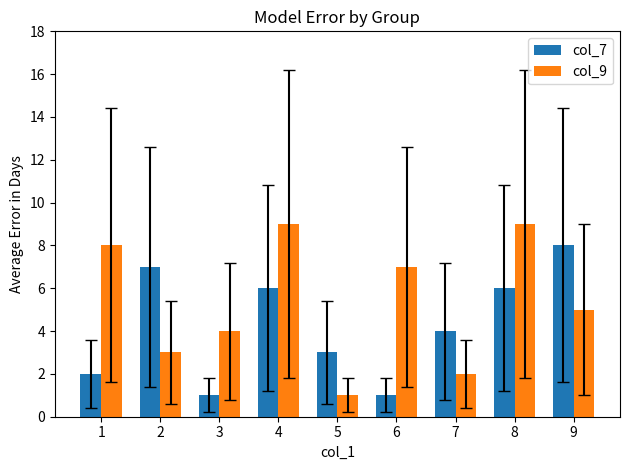

Which category has the highest value in the col_7 series?

9